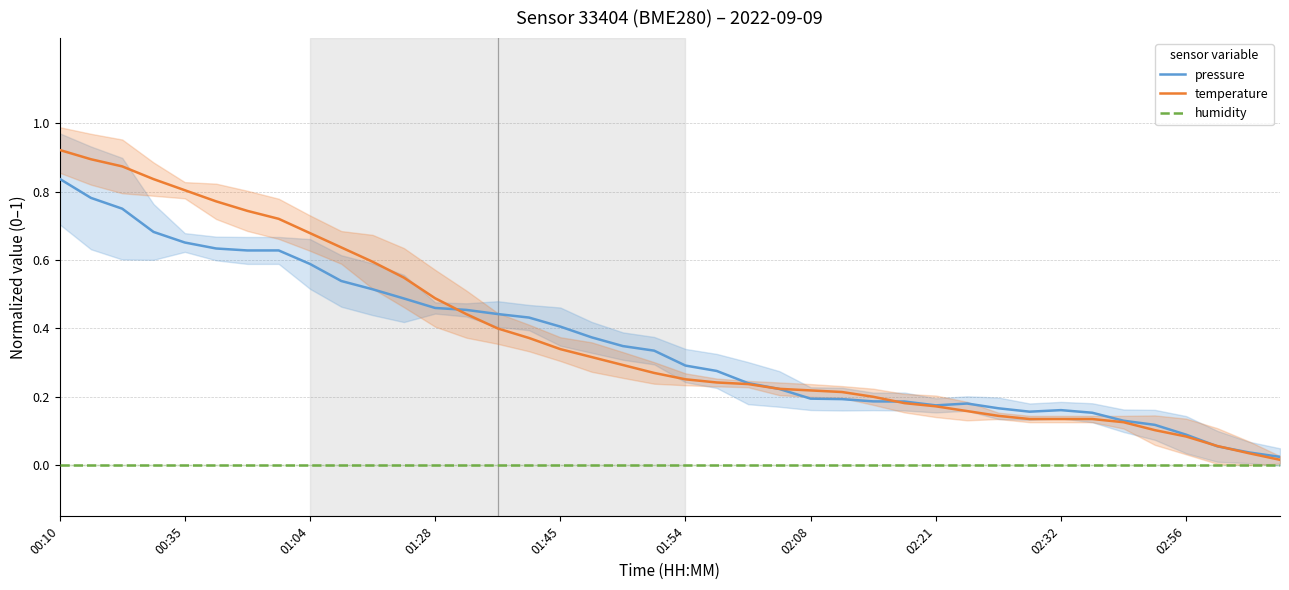

Is the value of temperature at 35 greater than the value of pressure at 29?

No